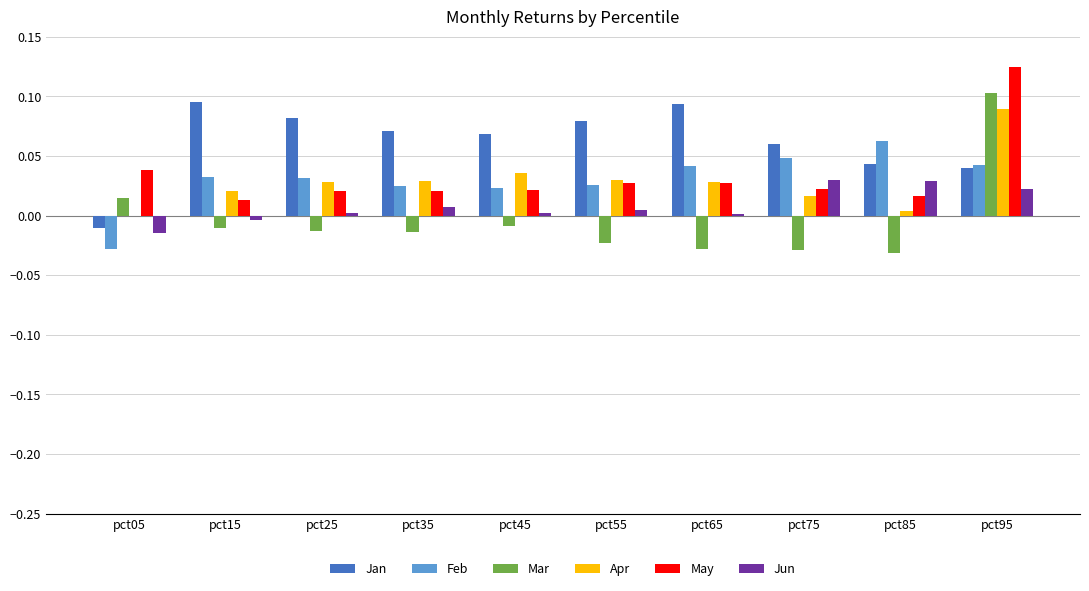

What is the sum of all May values?

0.3